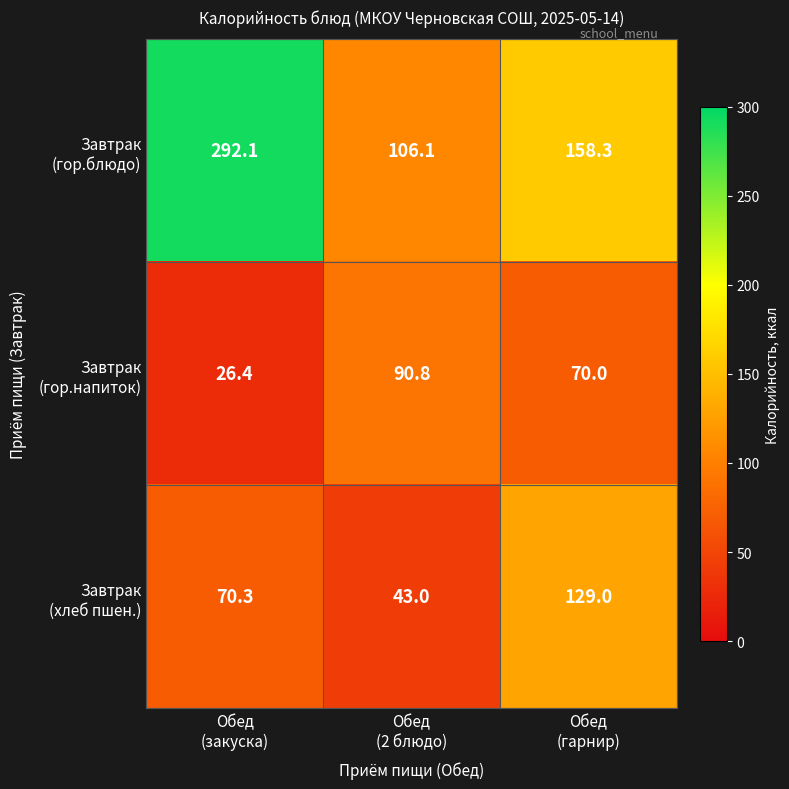

What is the greatest value displayed?

292.1